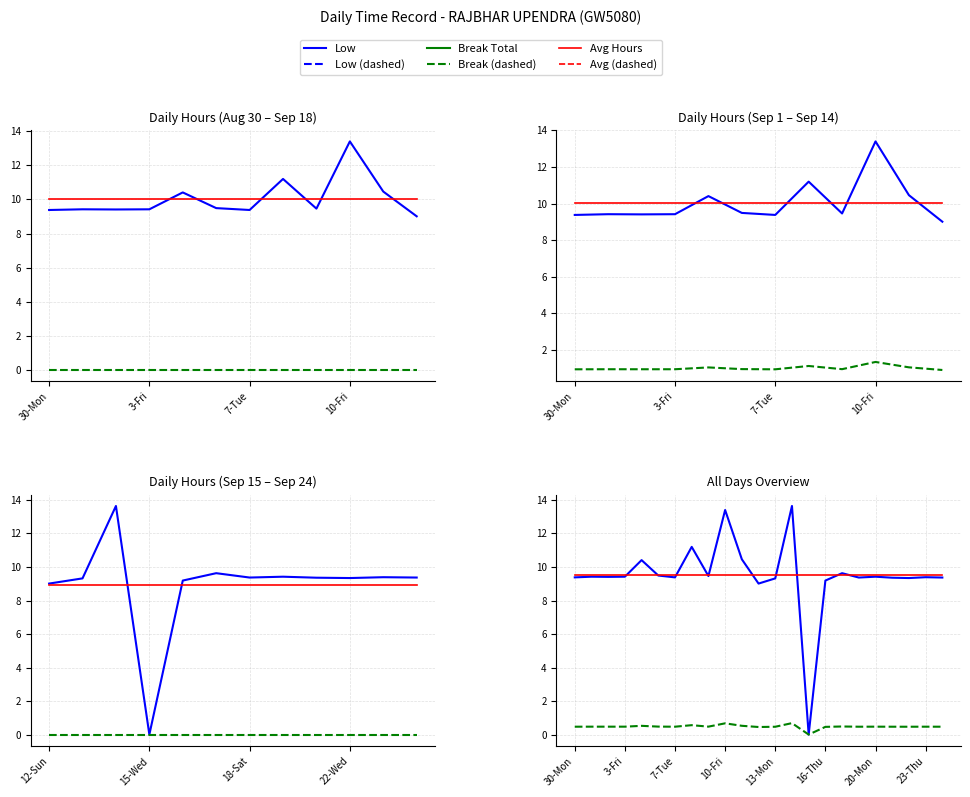

What is the average value of the Low series?

9.5